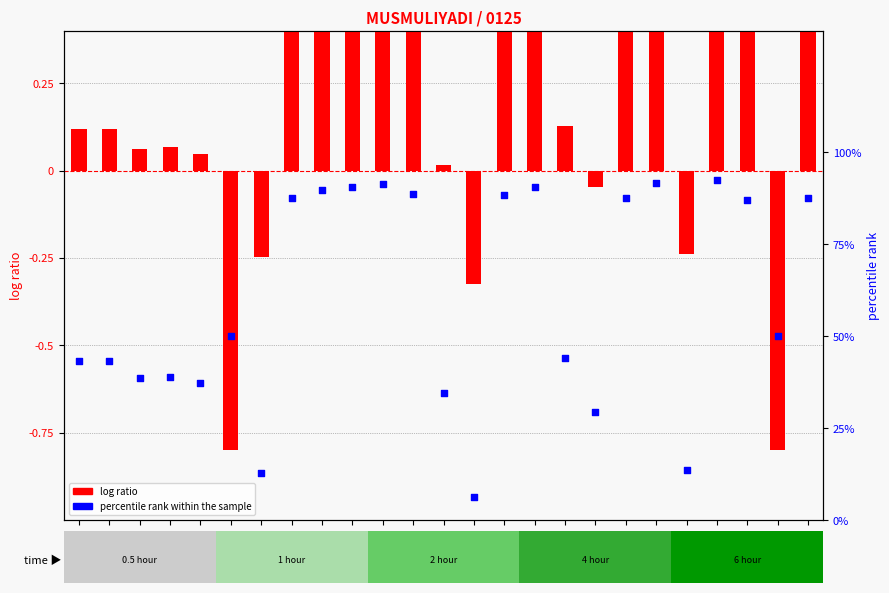

What is the total value across all series at 6?

49.2